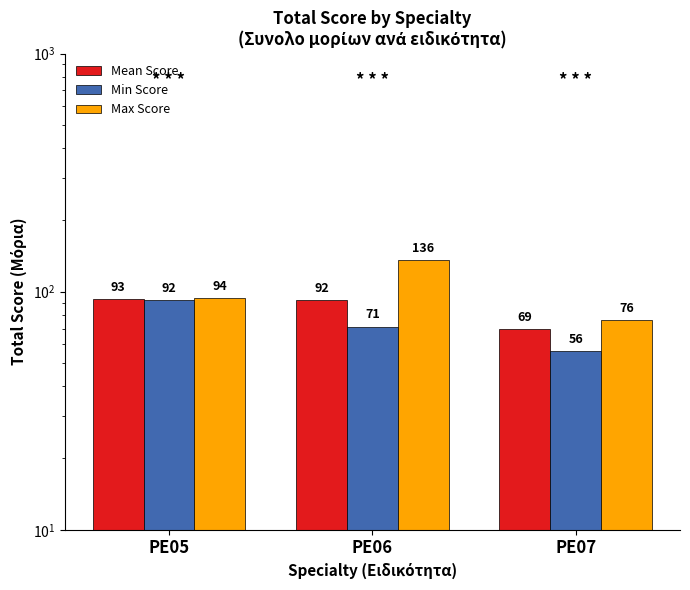

What is the average value of the Min Score series?

73.3